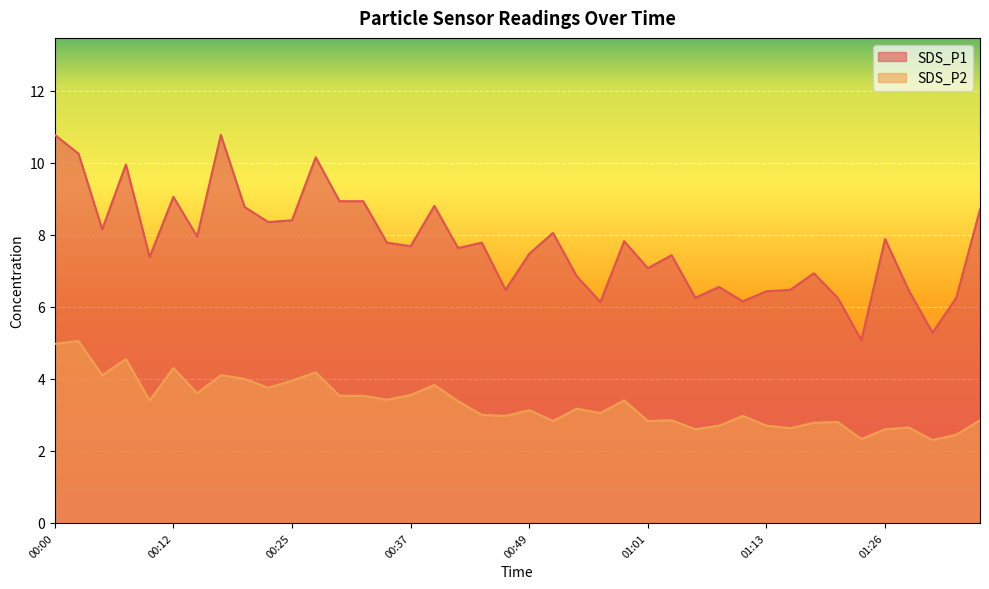

Is the value of SDS_P2 at 00:54 greater than the value of SDS_P1 at 00:20?

No